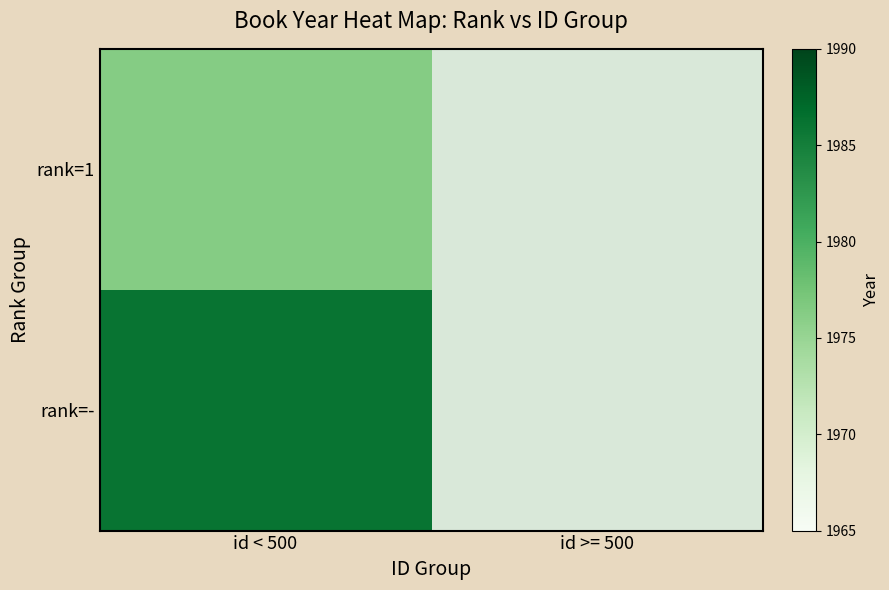

At how many categories does at least one series exceed 275?

1